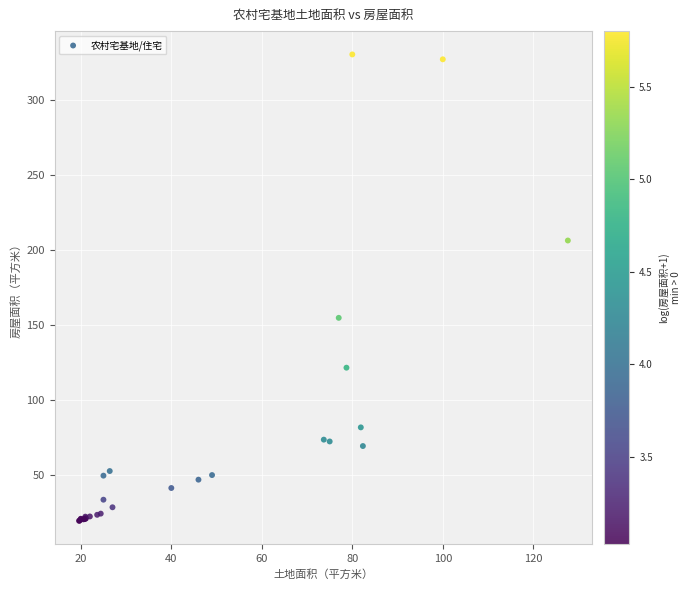

What Y value in the scatter plot is closest to 175?

154.9